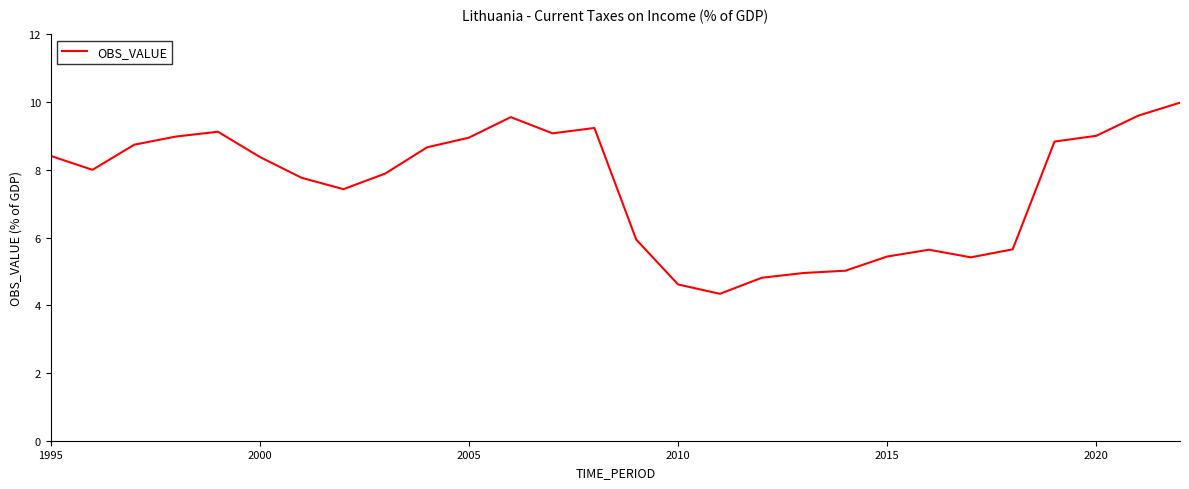

What is the difference between the maximum and minimum values?

5.6